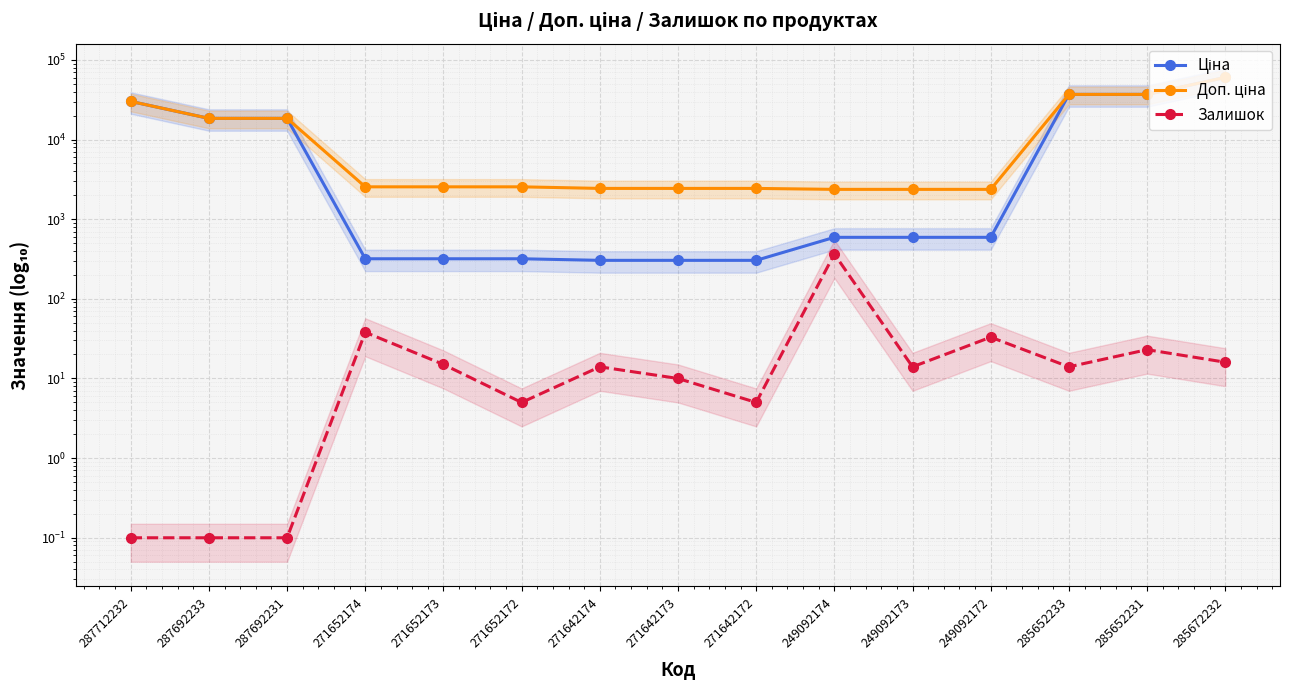

At which category is the sum across all series the highest?

285672232